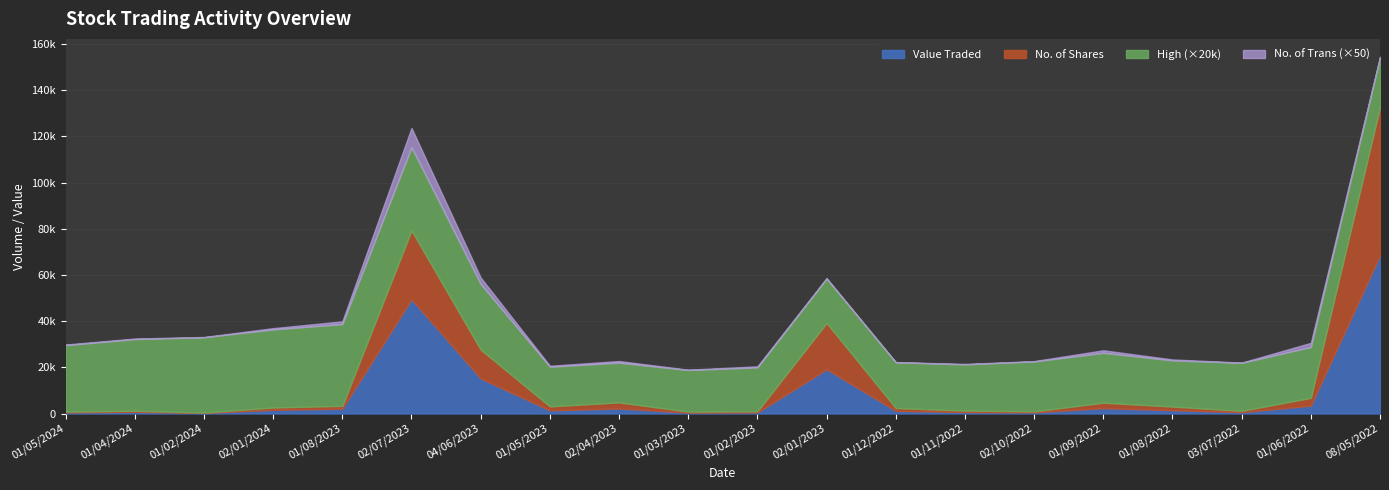

Between 01/02/2024 and 04/06/2023, which is larger?

04/06/2023